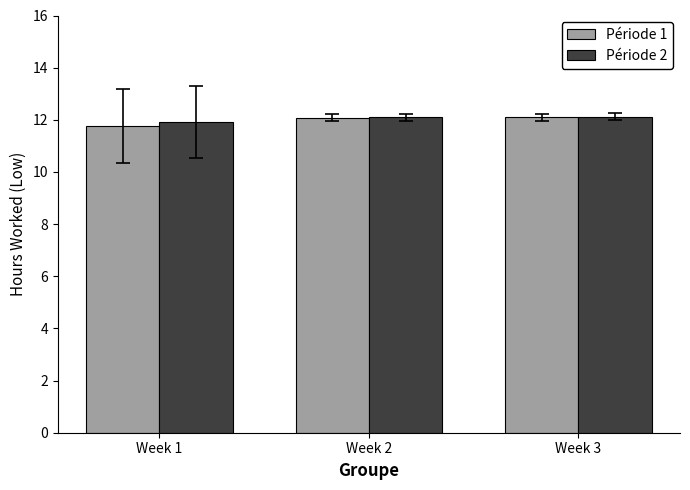

What is the sum of all Période 1 values?

35.9